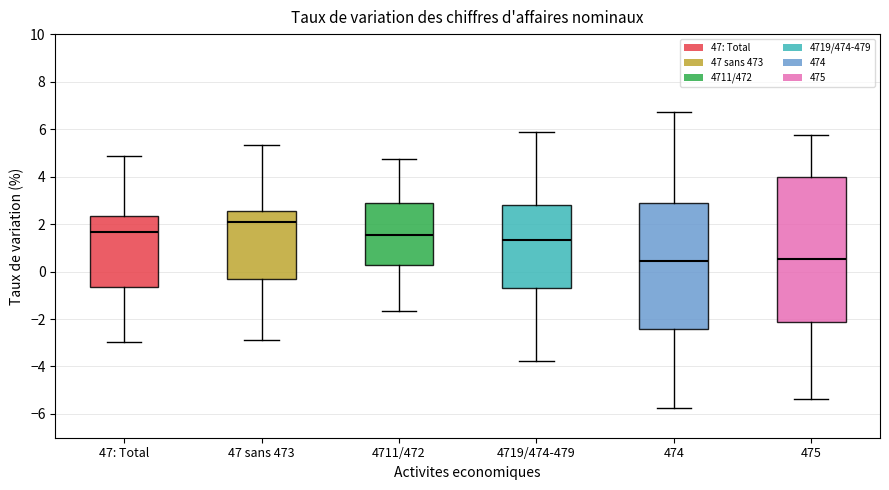

Where is the upper edge of the box for 474 on the y-axis? The values are not printed on the chart, so give them approximately, as read against the axis.

2.8